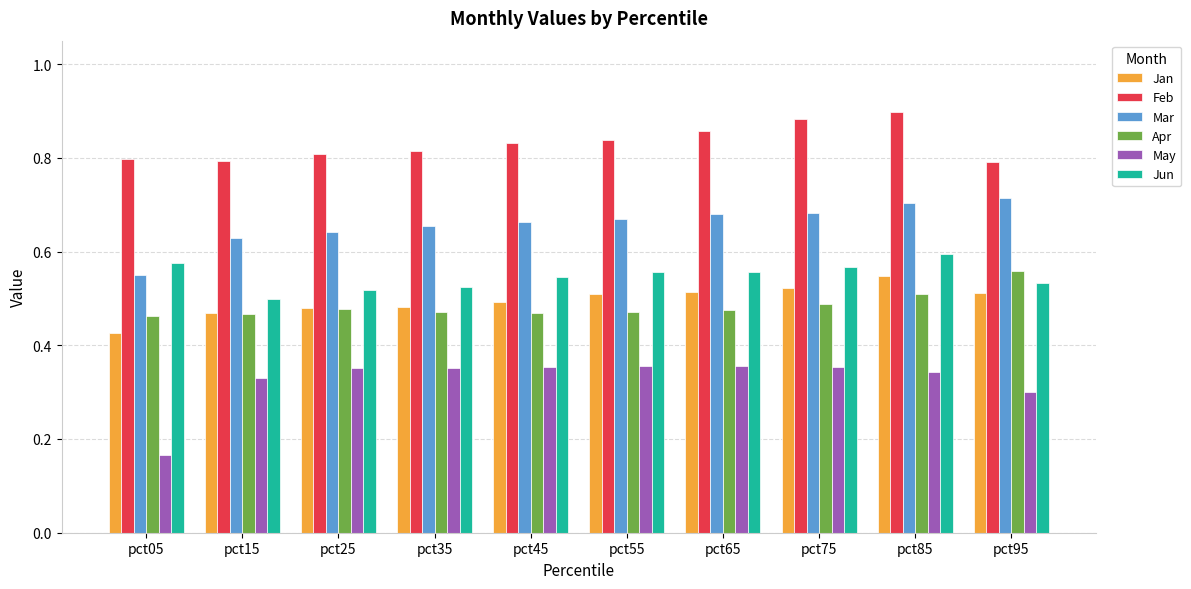

The value of Feb at pct35 is 0.8. True or false?

True